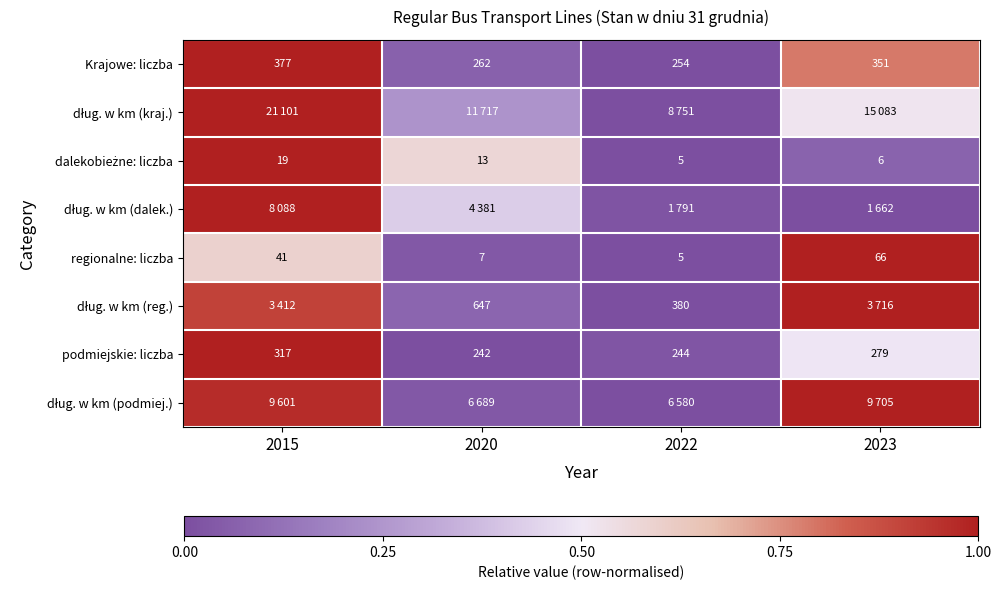

What is the difference between the second highest and minimum values in the dług. w km (dalek.) series?

0.4